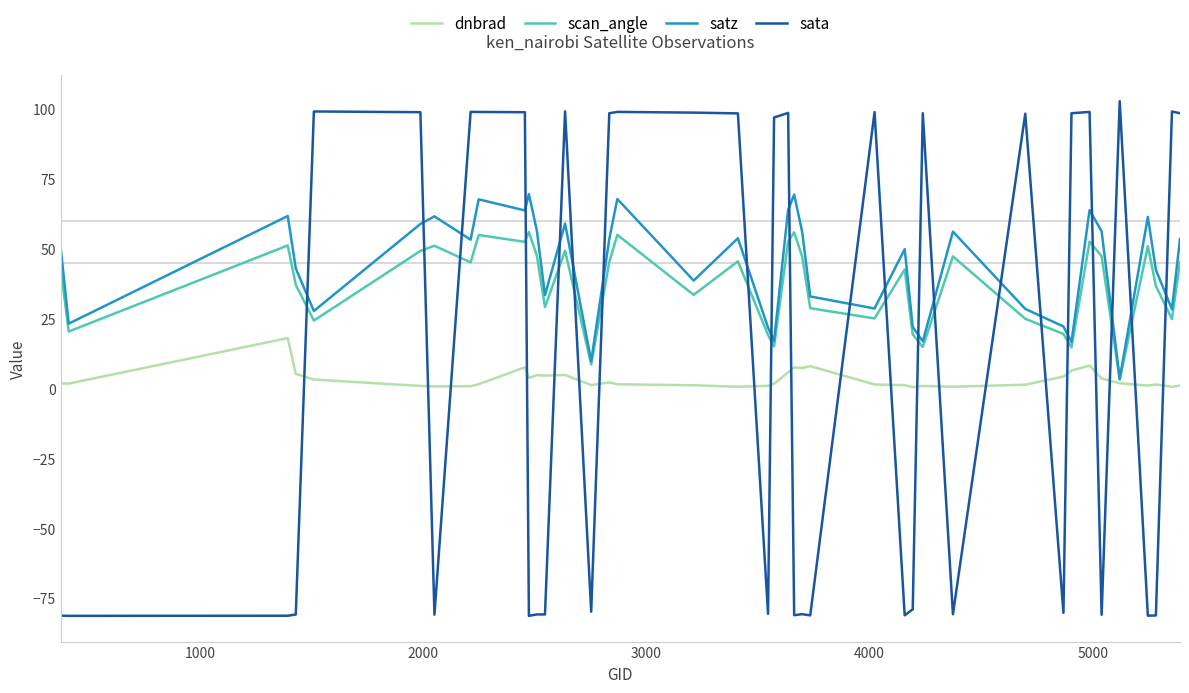

True or false: sata and dnbrad intersect in this chart.

True